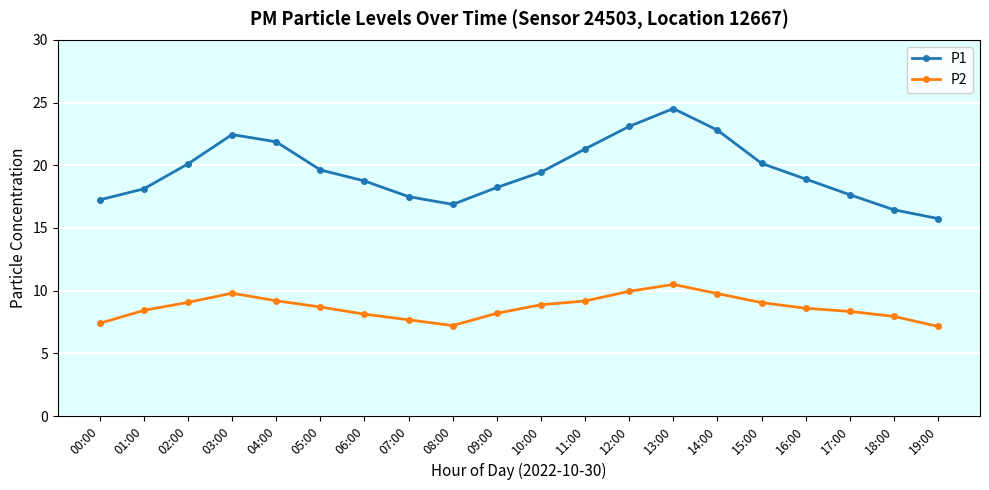

What is the value of the P2 point at the 5th from the left?

9.2